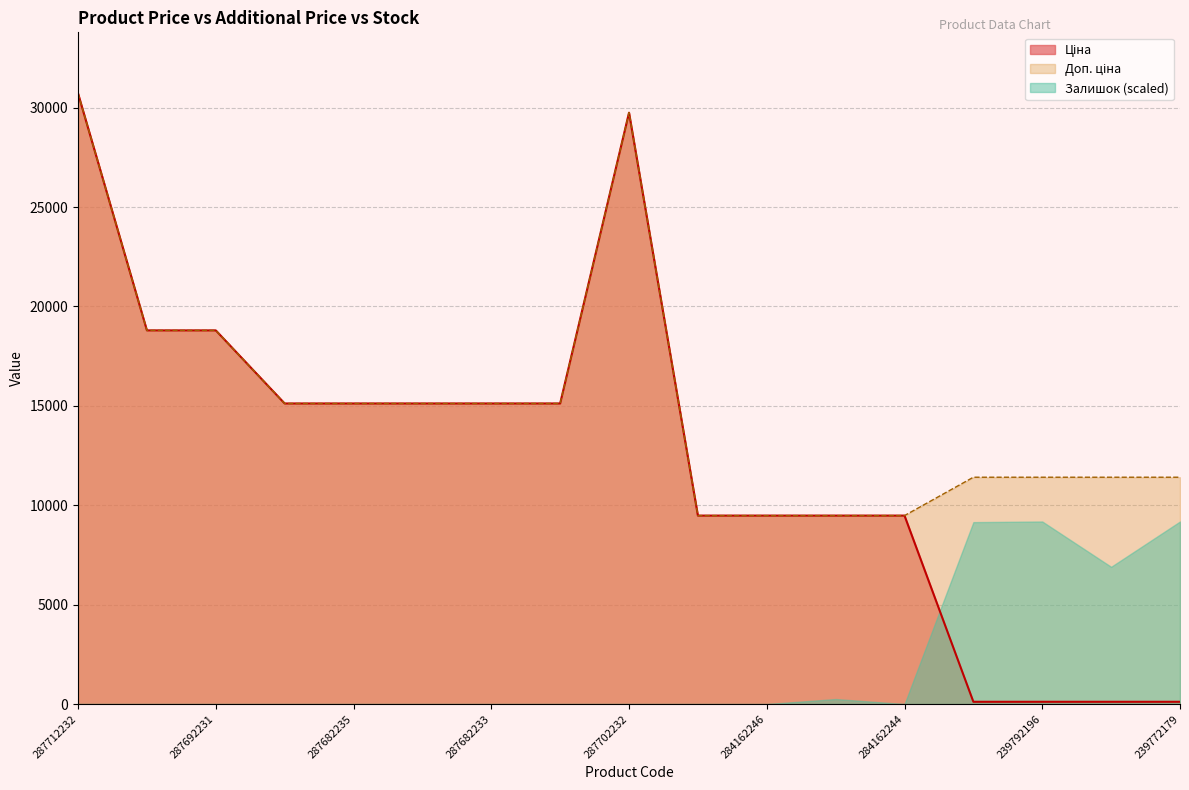

In Доп. ціна, how many points are higher than both neighbors (excluding endpoints)?

1